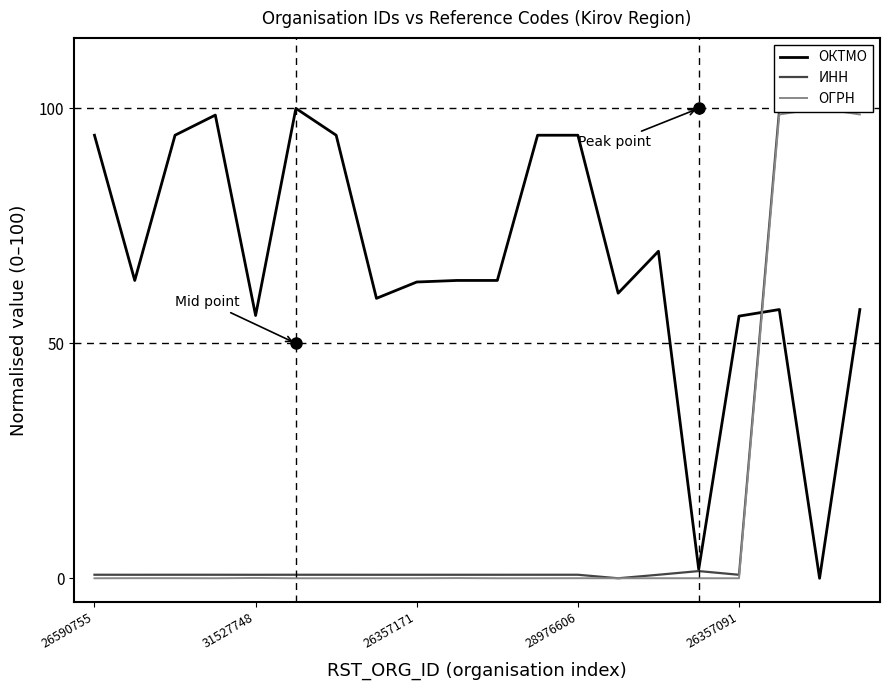

What is the difference between the maximum and minimum values in the ОГРН series?

100.0